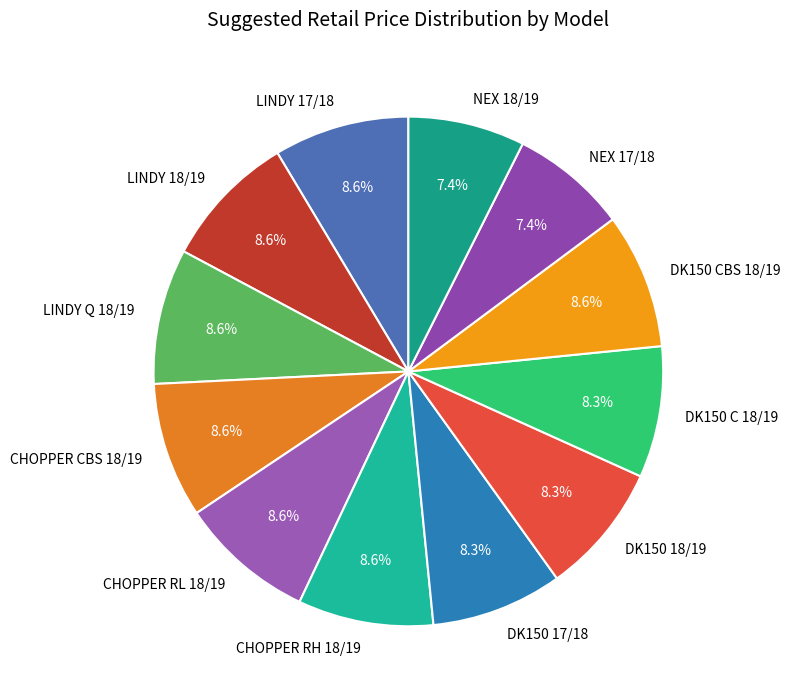

How many slices are in this pie chart?

12